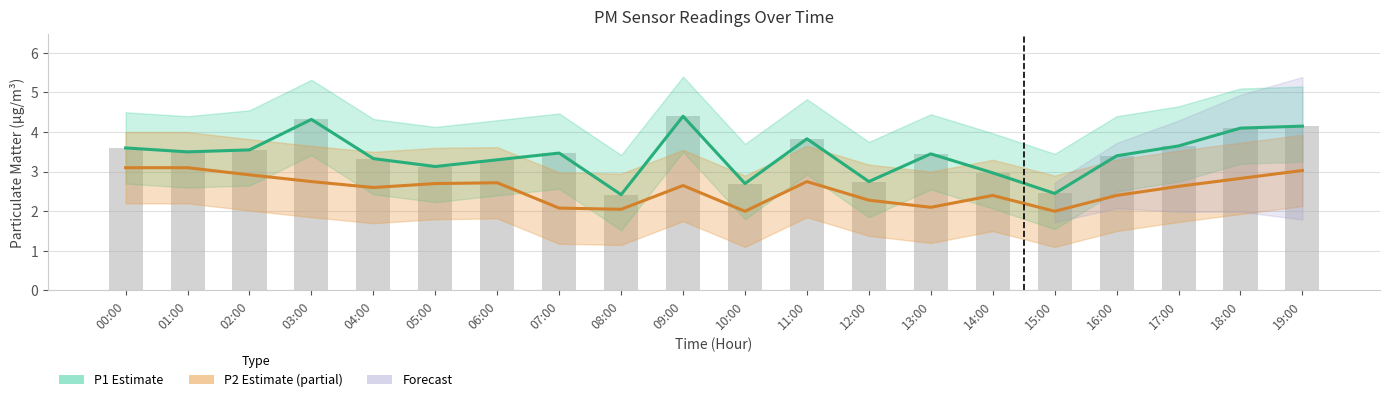

Between 04:00 and 06:00, which series saw the biggest shift?

P2 (Estimate based on partial data)